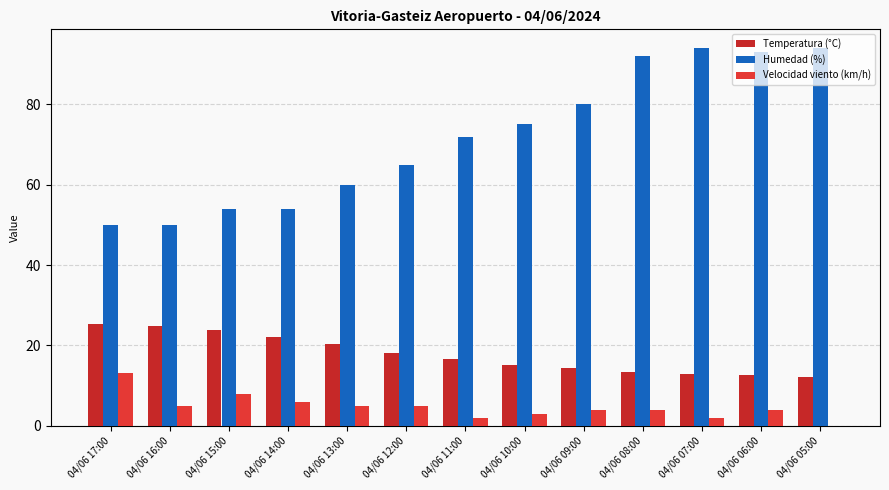

What is the total value across all series at 04/06 16:00?

79.8